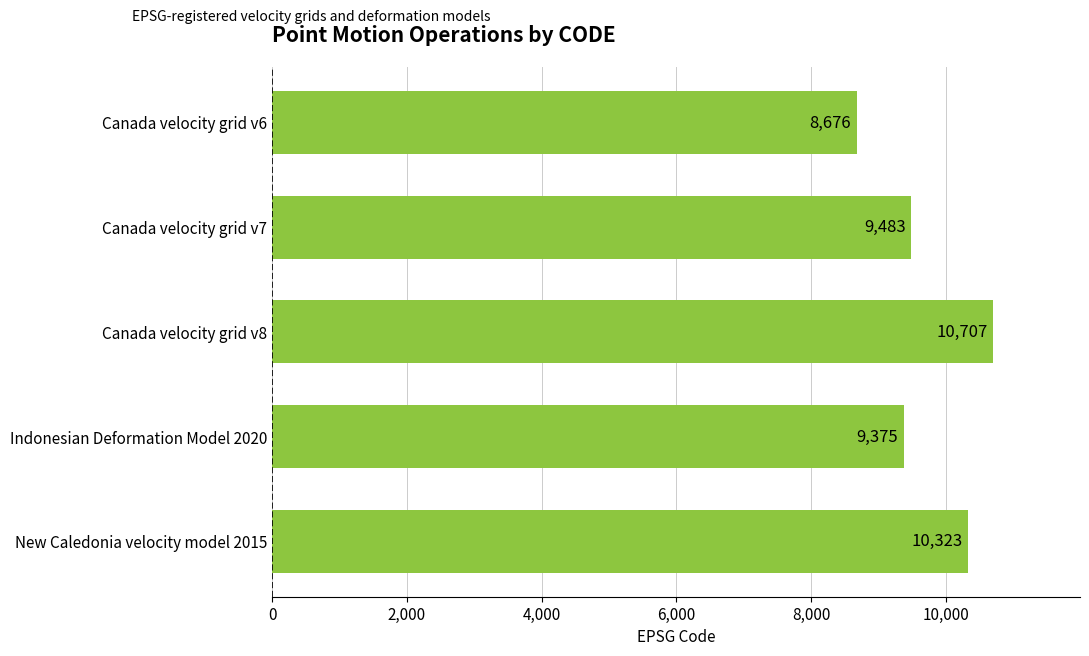

Count the number of data series in this chart.

1